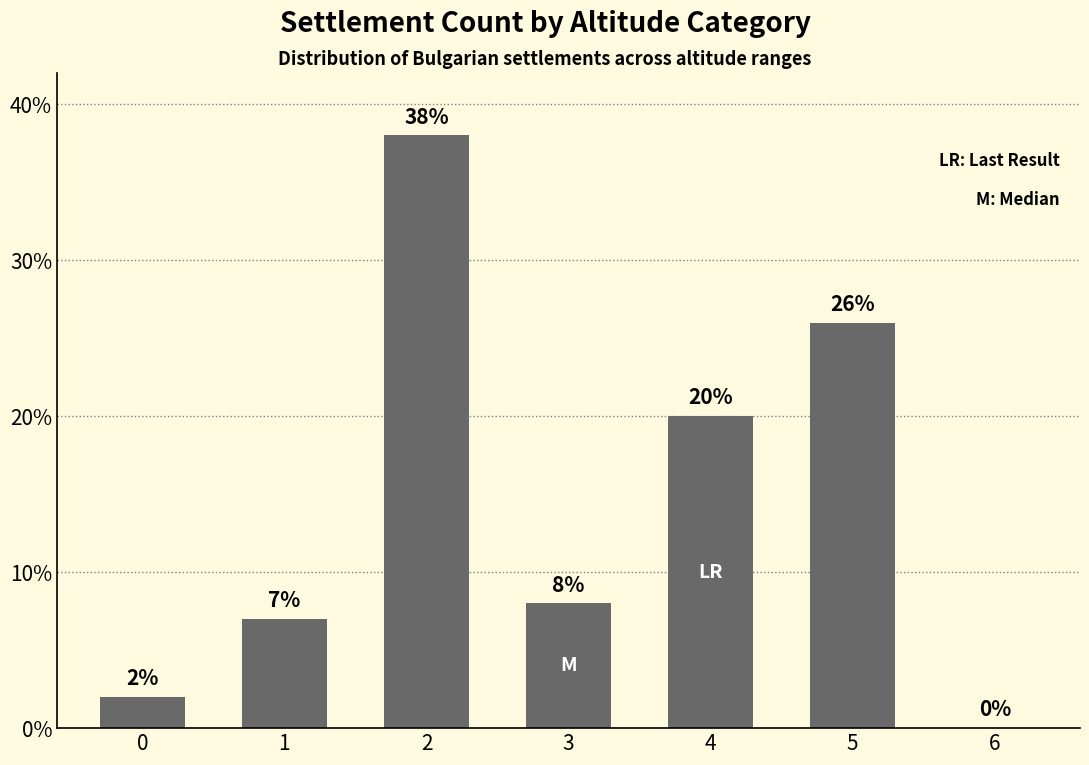

The value at 2 is 38. True or false?

True